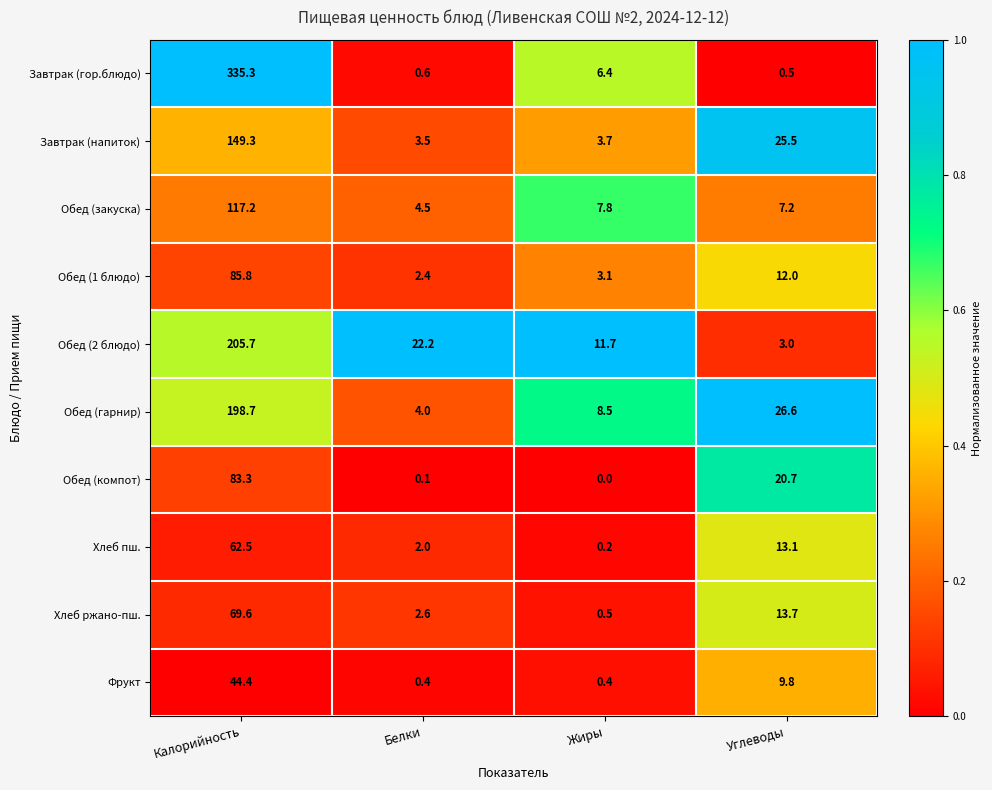

The value of Хлеб ржано-пш. at Калорийность is 35.1. True or false?

False